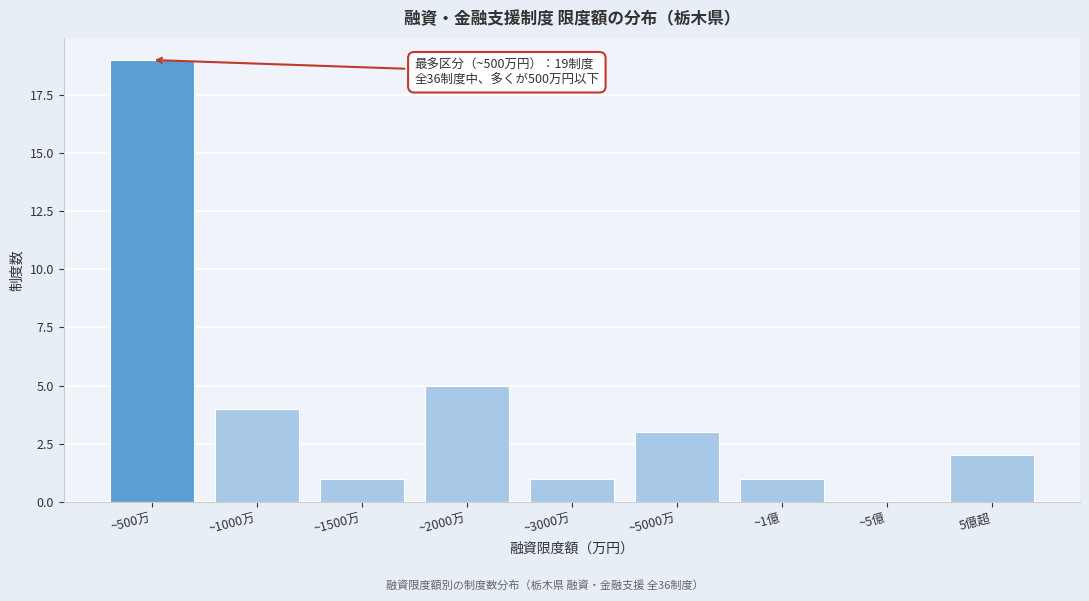

Reading left to right, transcribe all the data shown in this chart.

~500万=19	~1000万=4	~1500万=1	~2000万=5	~3000万=1	~5000万=3	~1億=1	~5億=0	5億超=2